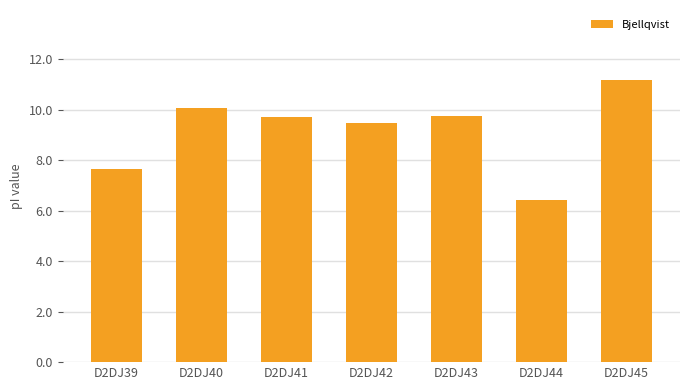

What is the difference between the second highest and second lowest values?

2.4